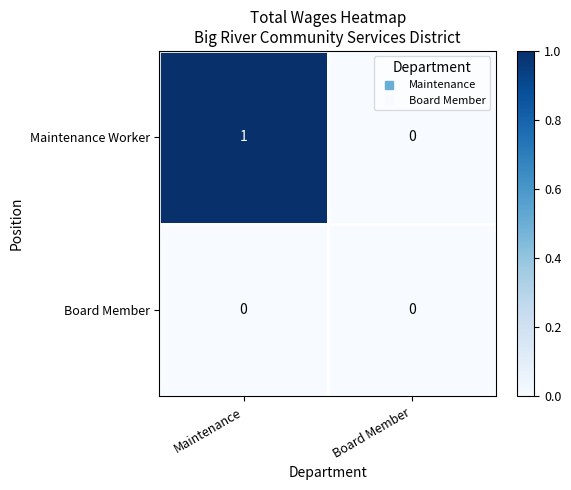

Reading right to left, transcribe all the data shown in this chart.

Maintenance Worker: 0	1
Board Member: 0	0